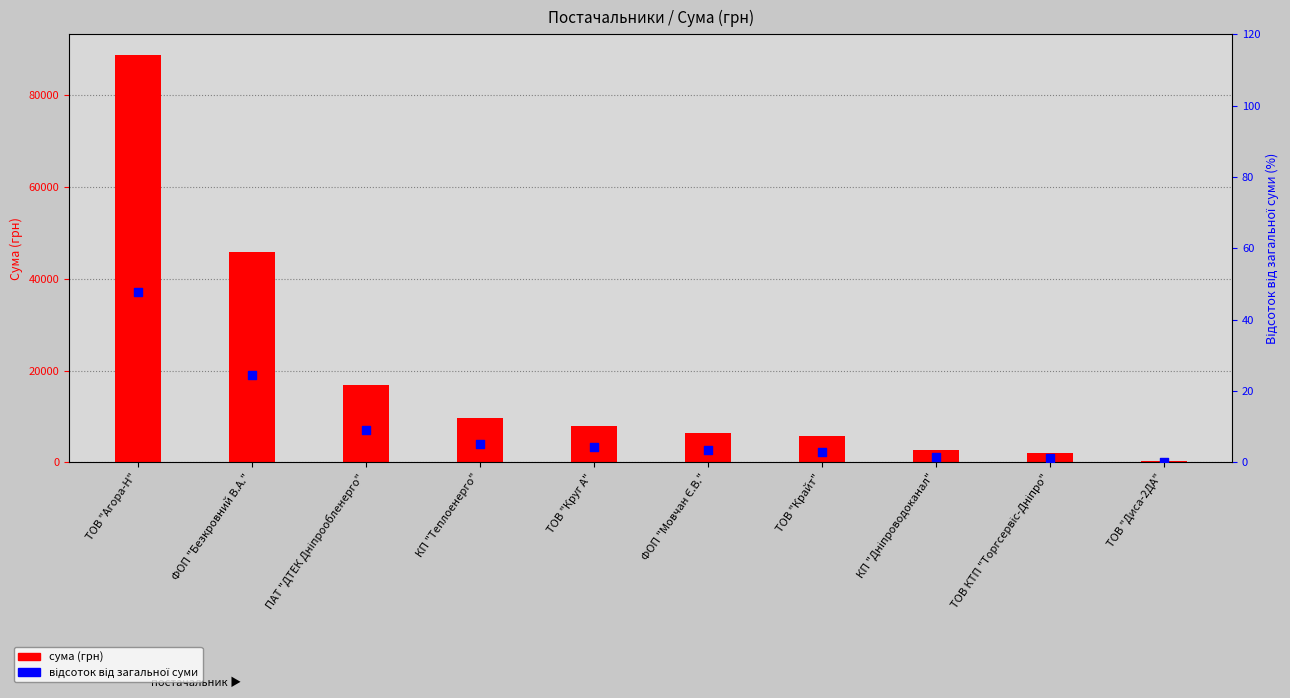

At which category is the sum across all series the highest?

ТОВ "Агора-Н"